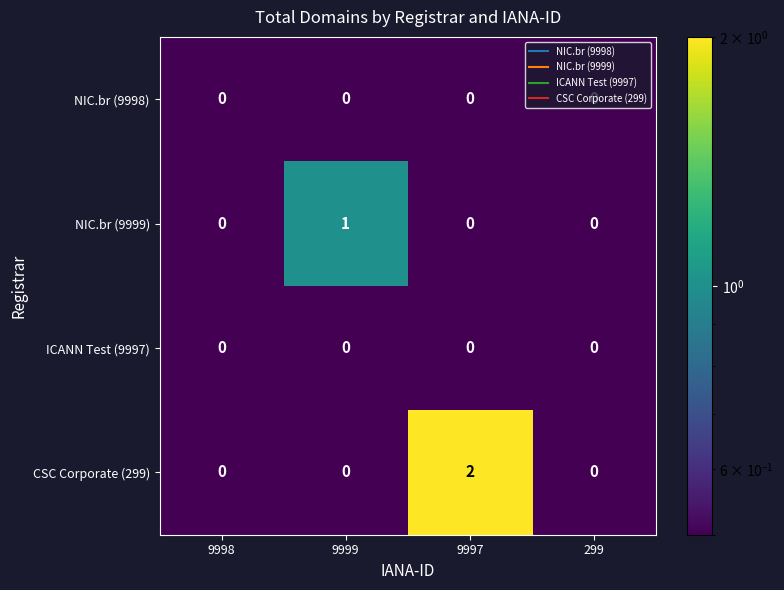

The value of CSC Corporate (299) at 299 is 0. True or false?

True